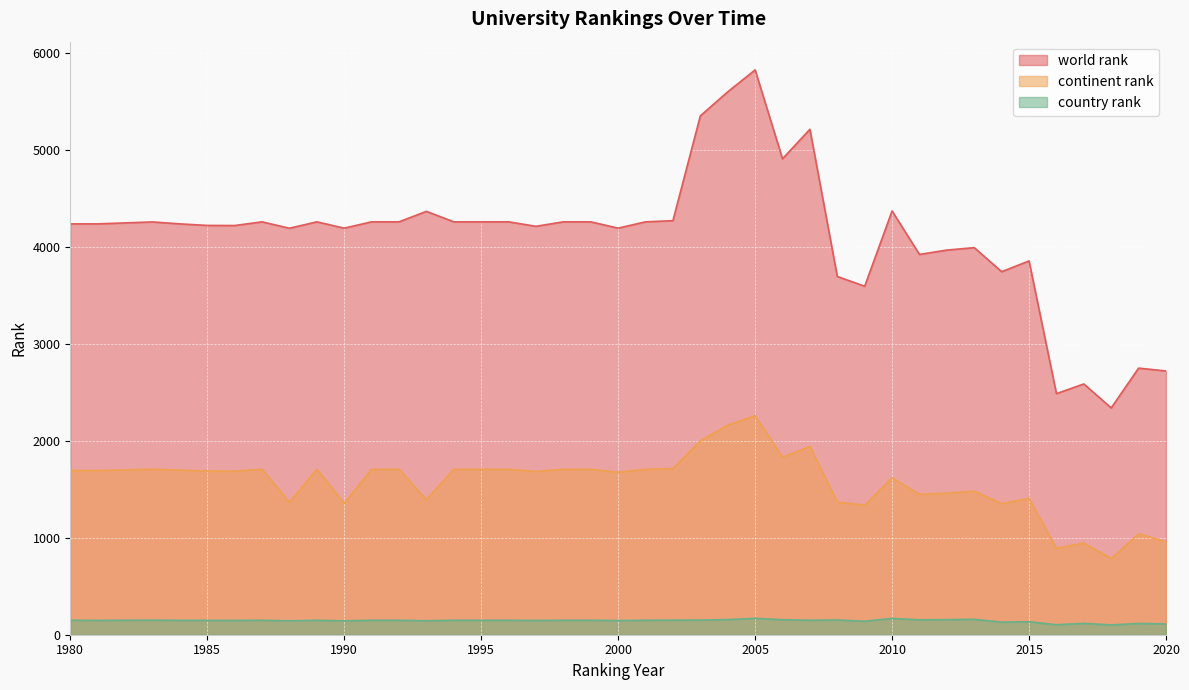

At which category is the sum across all series the highest?

2005